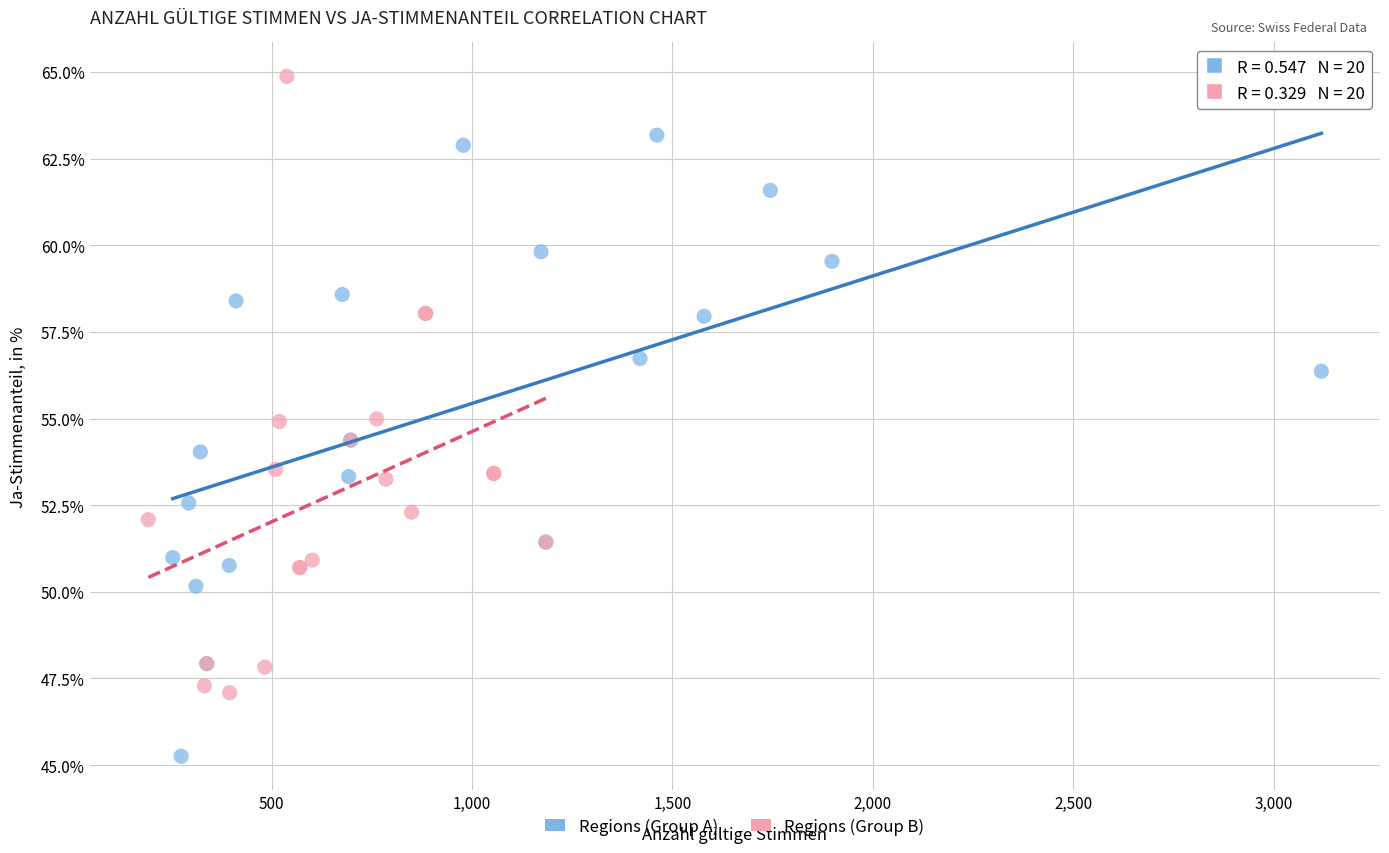

Which series contains the highest Y value?

Regions (Group B)